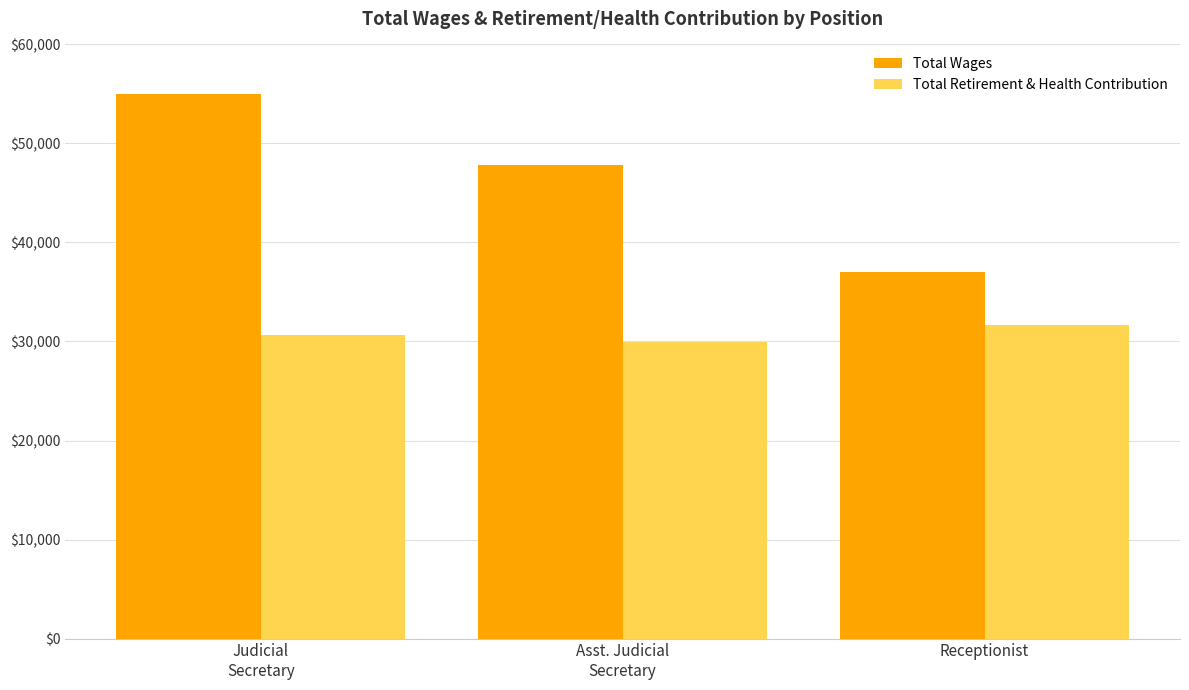

What is the smallest value displayed?

29994